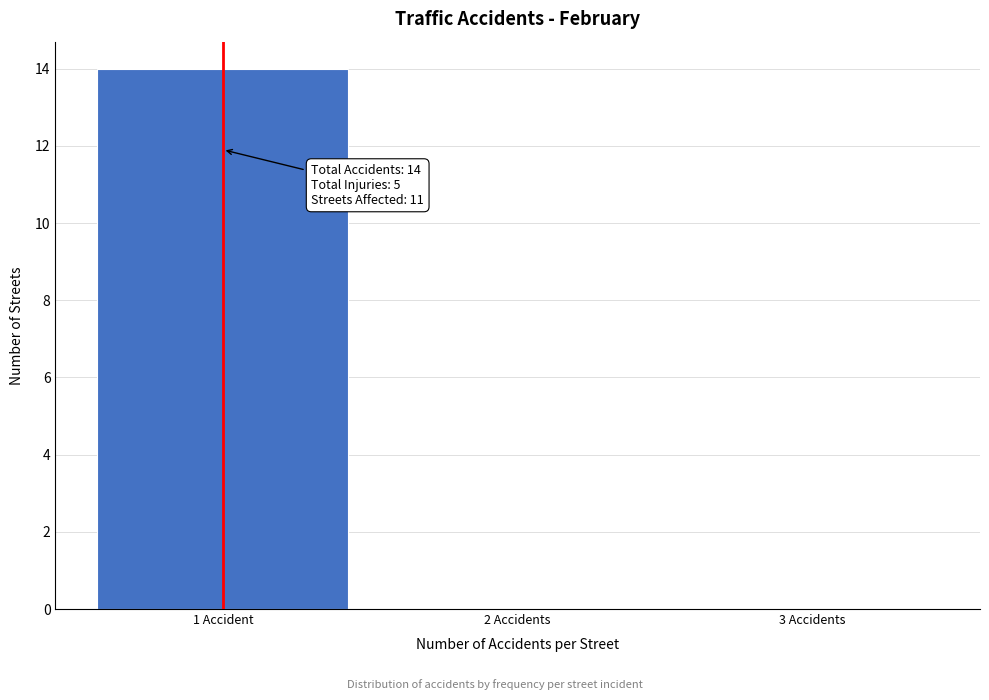

Reading right to left, what are all the values shown in this chart?

3 Accidents=0	2 Accidents=0	1 Accident=14